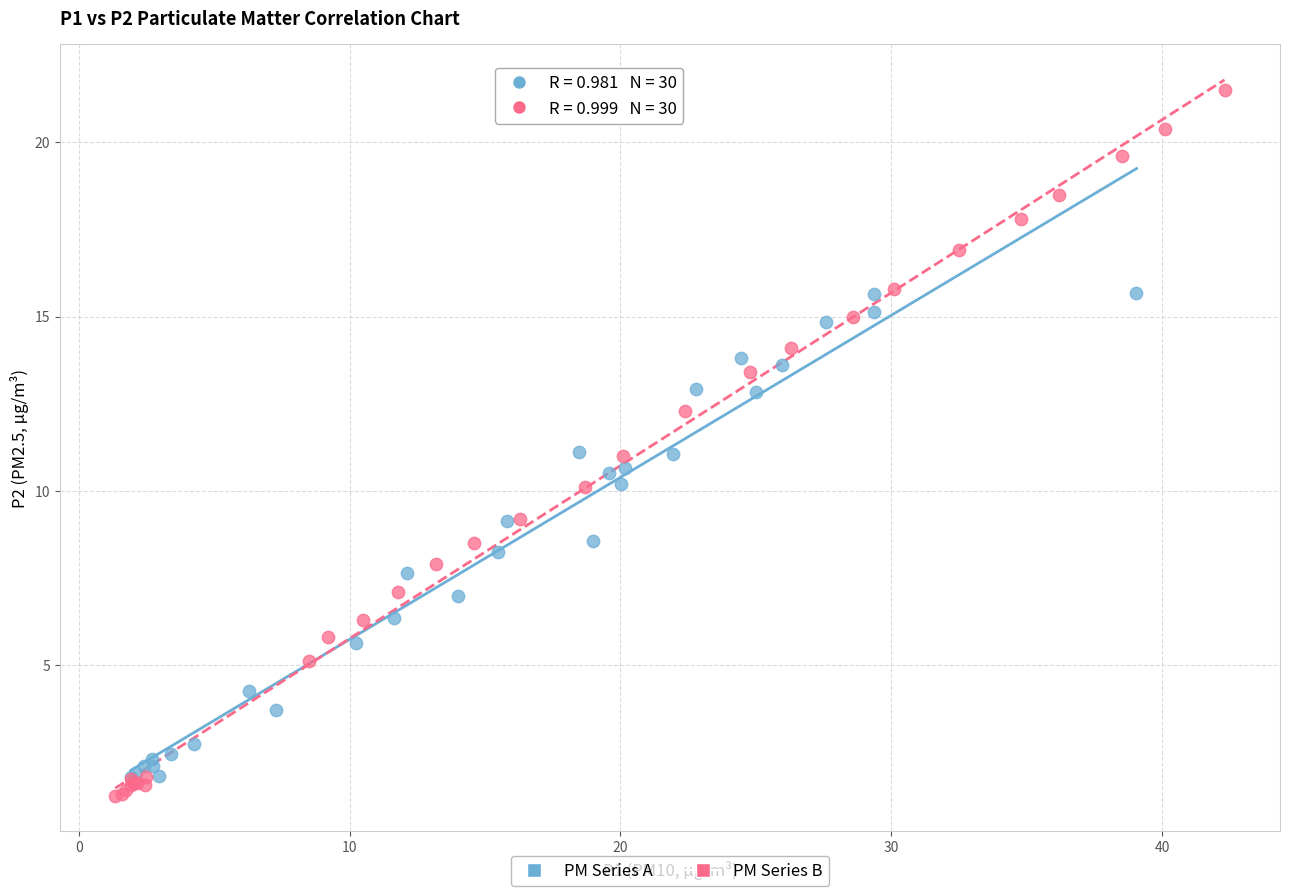

Which series has the largest Y range (max minus min)?

PM Series B